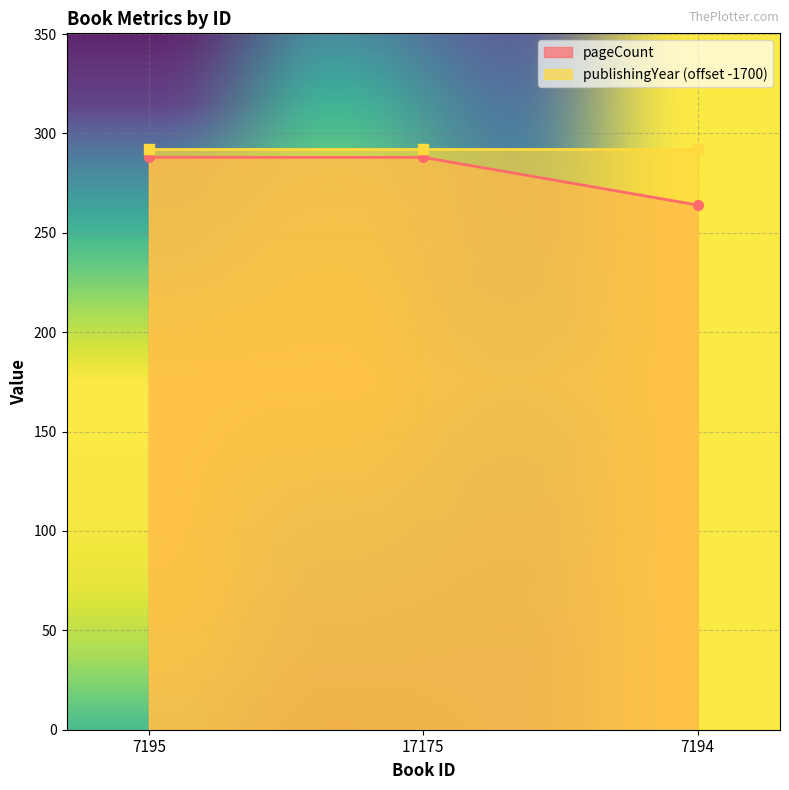

Reading left to right, transcribe all the data shown in this chart.

7195=288	17175=288	7194=264